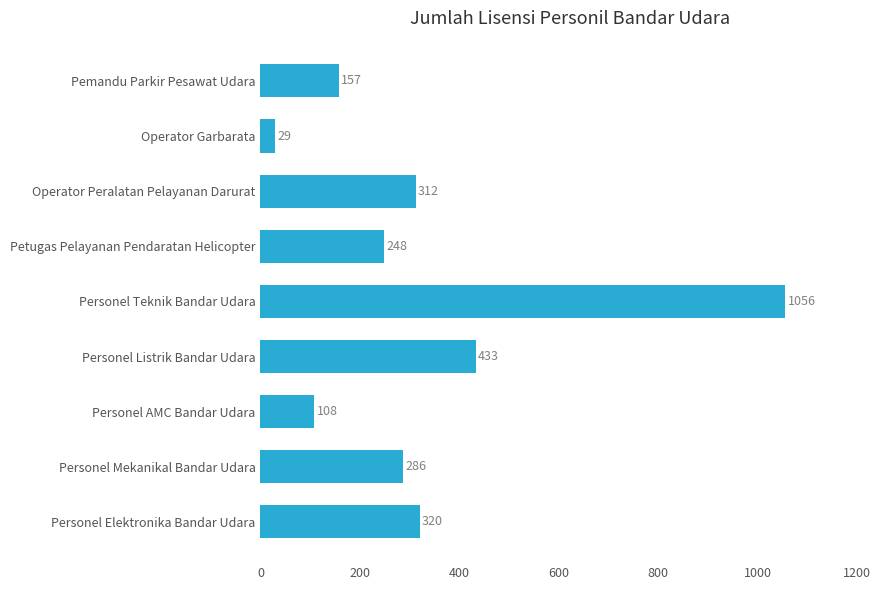

How many categories are shown in the chart?

9